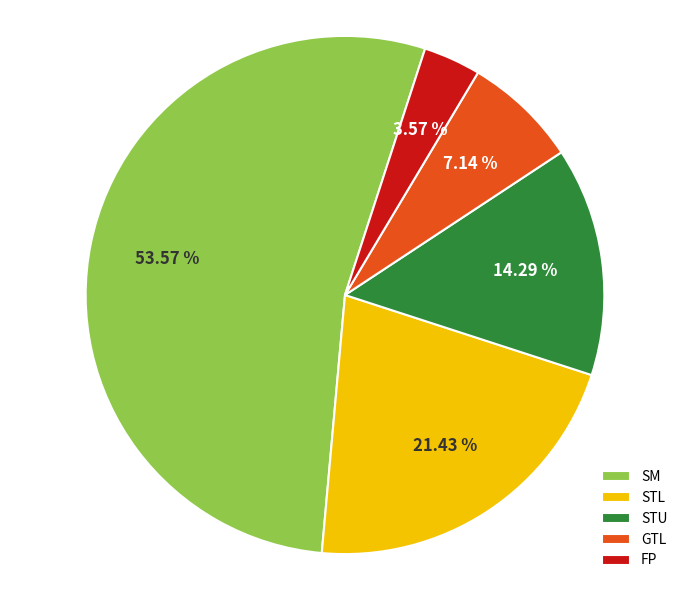

How many segments does this pie chart have?

5